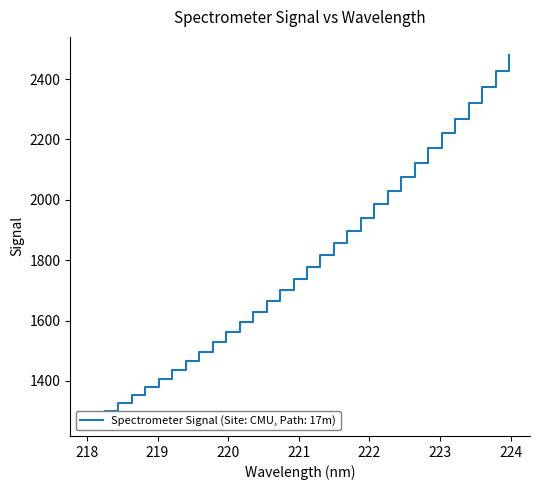

What is the label of the 27th point from the right?

219.0156